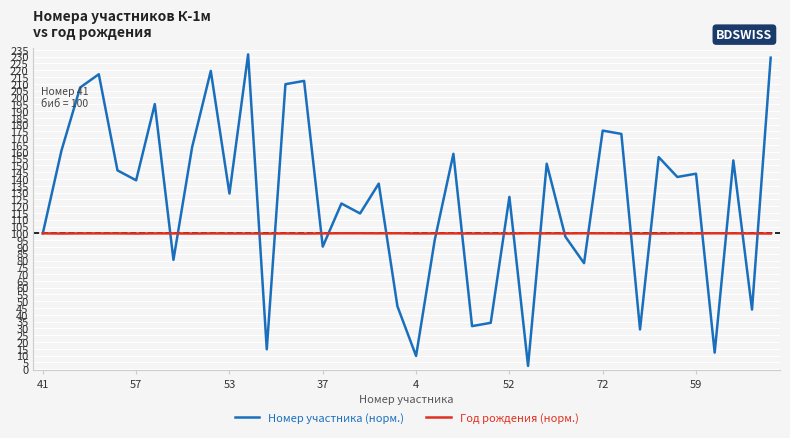

List the series in order of their overall mean, lowest first.

Год рождения (норм.), Номер участника (норм.)